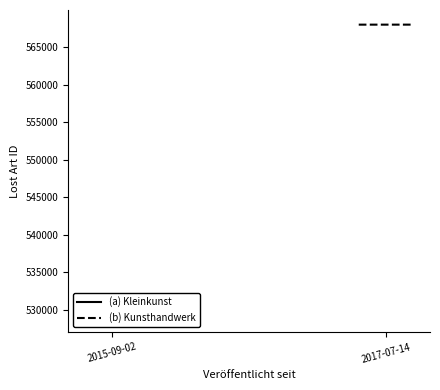

Which series has the largest range (max minus min)?

(a) Kleinkunst